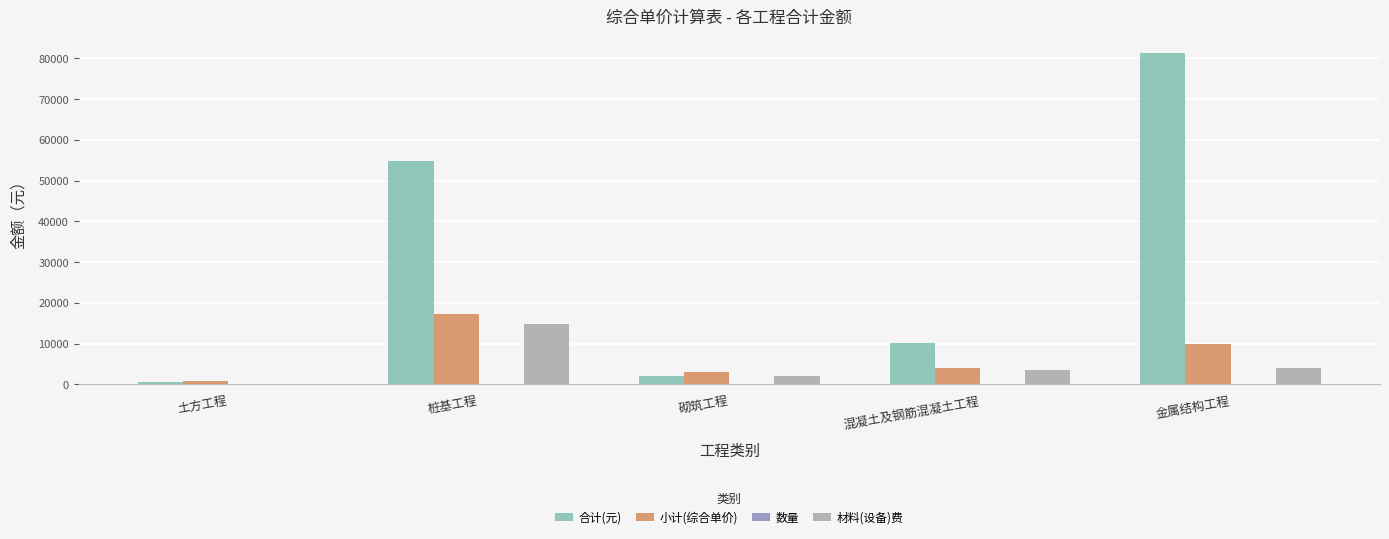

Which series has the largest total across all categories?

合计(元)